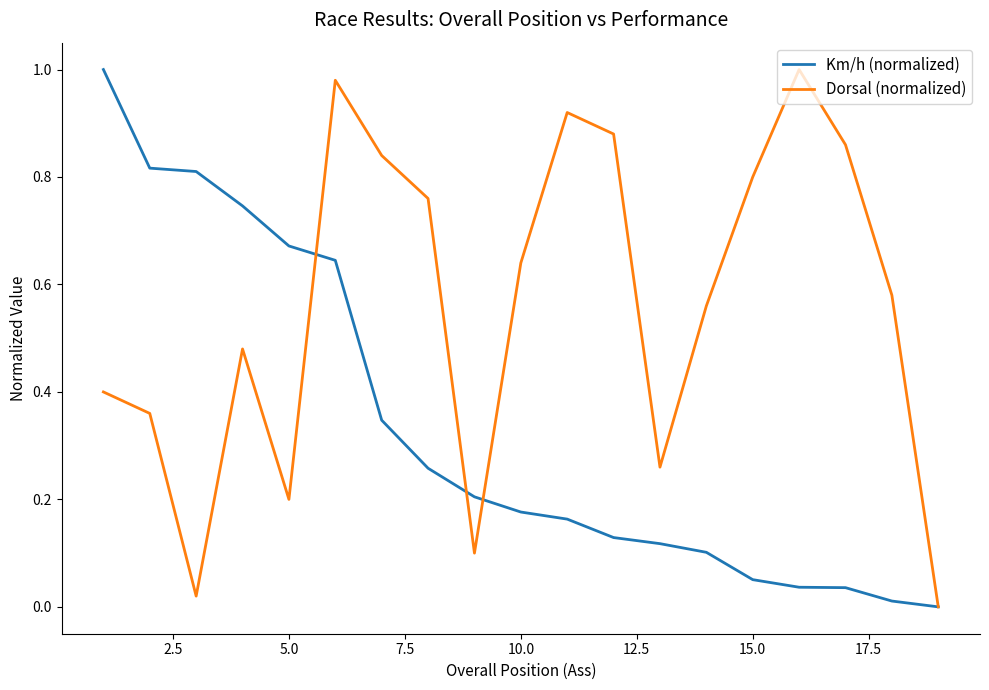

List the series in order of their overall mean, lowest first.

Km/h (normalized), Dorsal (normalized)